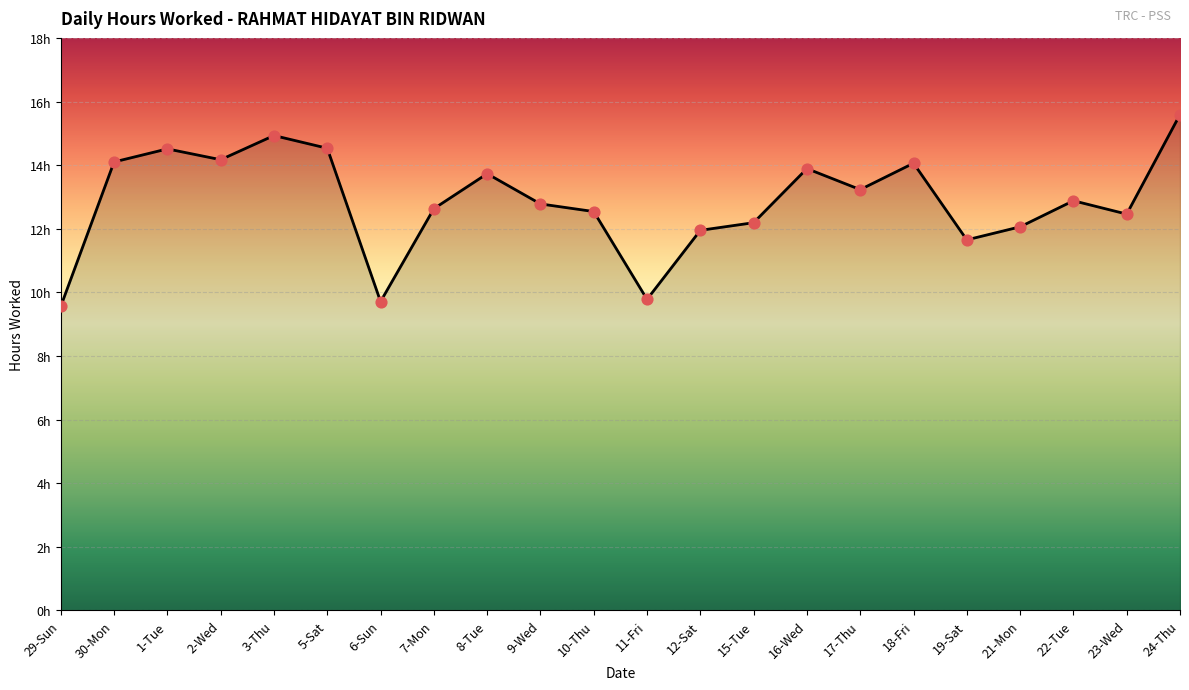

Between 11-Fri and 12-Sat, which is larger?

12-Sat